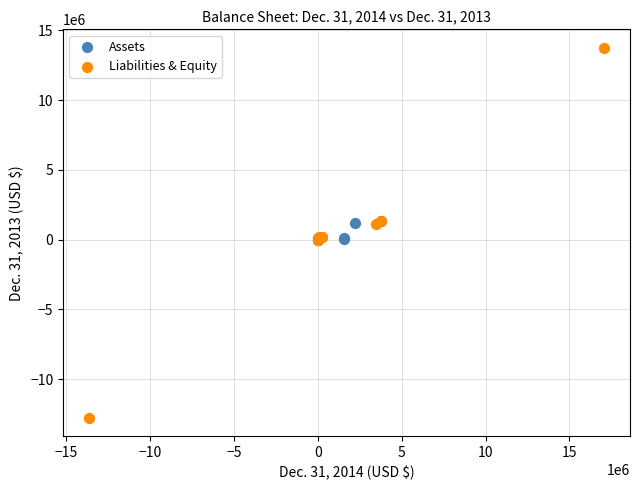

Which series contains the lowest Y value?

Liabilities & Equity